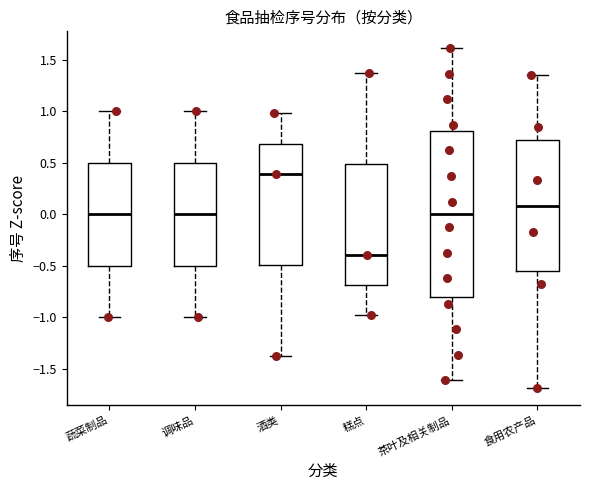

Which box is the tallest, from its lower edge to its upper edge?

茶叶及相关制品